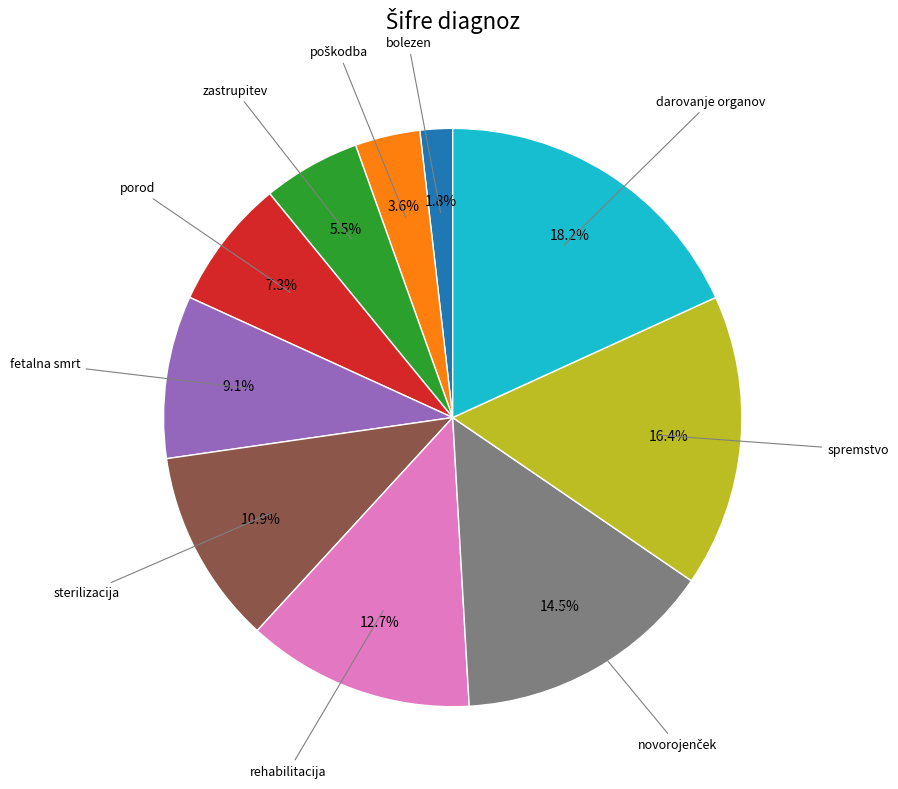

Does any single category account for the majority?

No